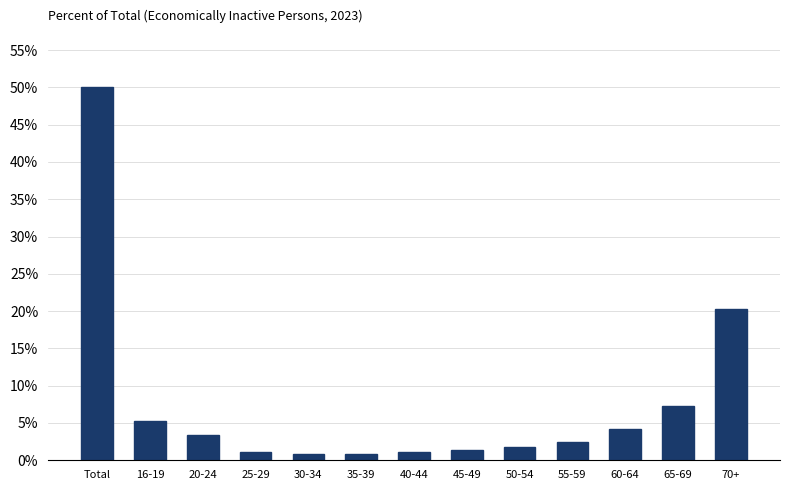

What is the smallest value displayed?

0.9